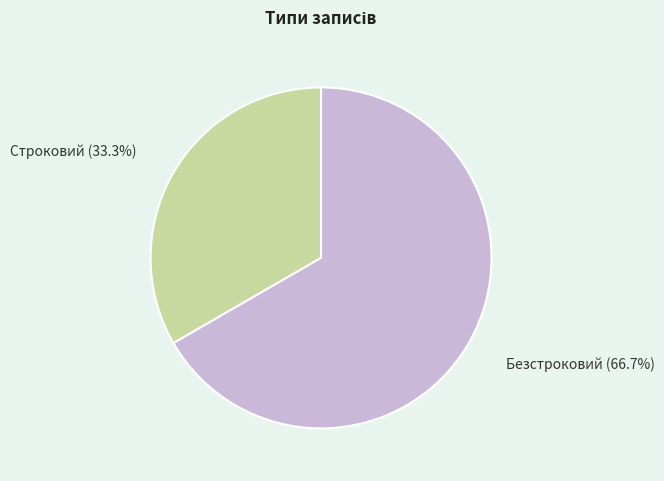

How many slices are in this pie chart?

2